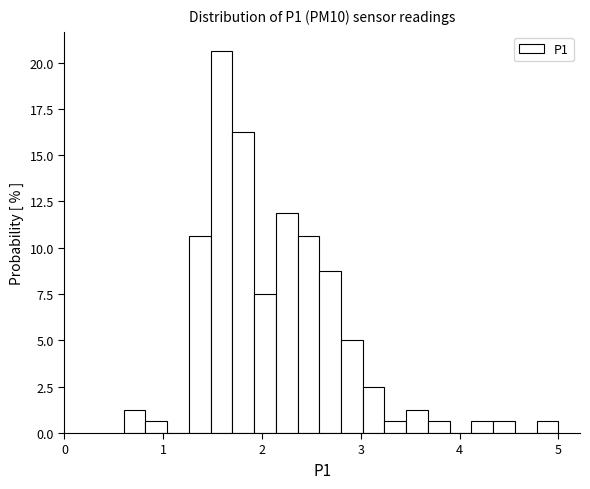

Around what value on the x-axis is the tallest bar? Give the approximate position of its centre, as read against the axis.

1.6